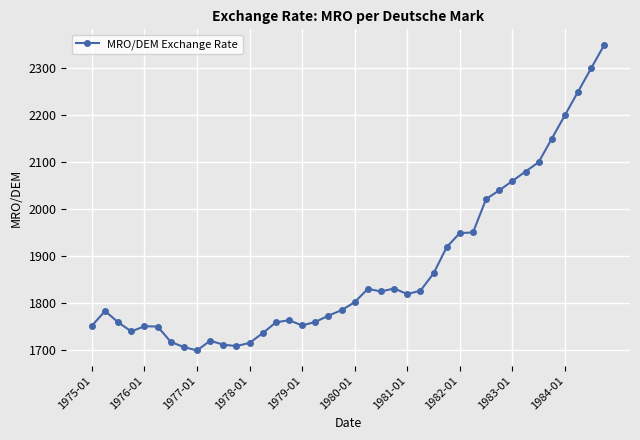

How many distinct data groups are displayed?

1